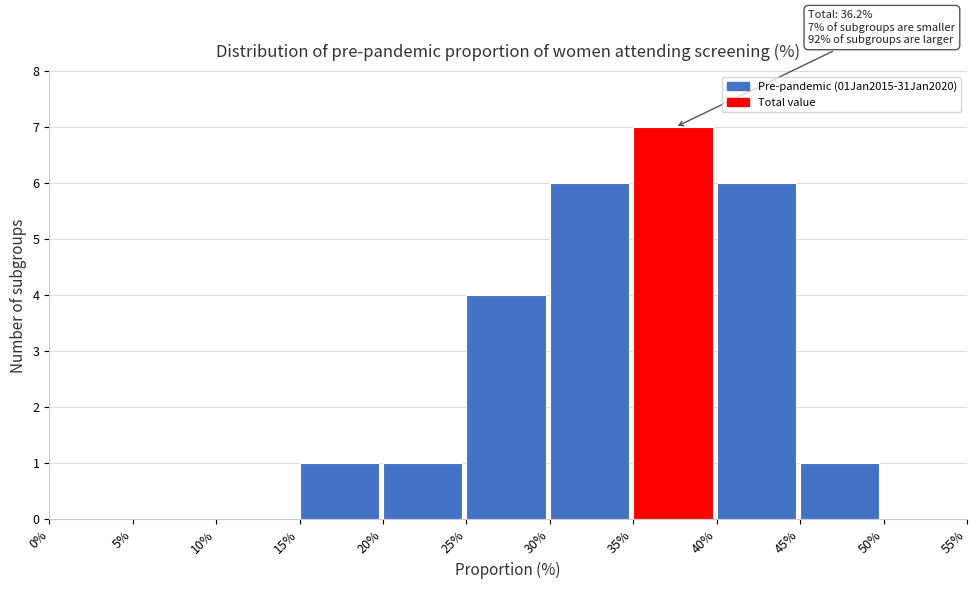

Which range on the x-axis has the tallest bar?

35% to 40%